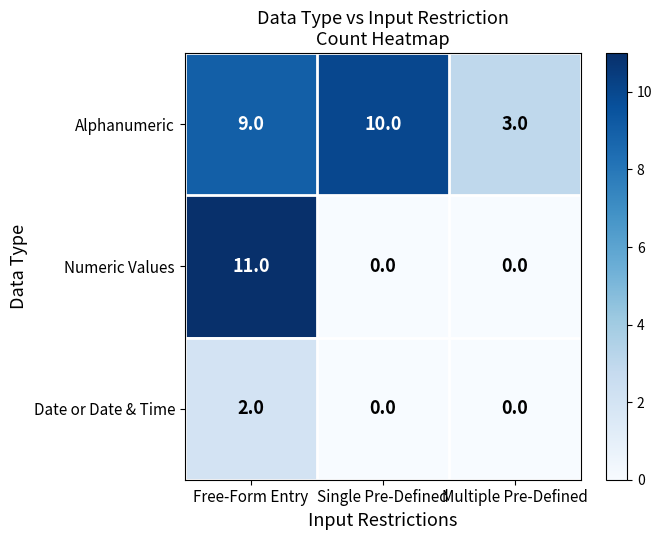

At which label does Alphanumeric reach its peak?

Single Pre-Defined